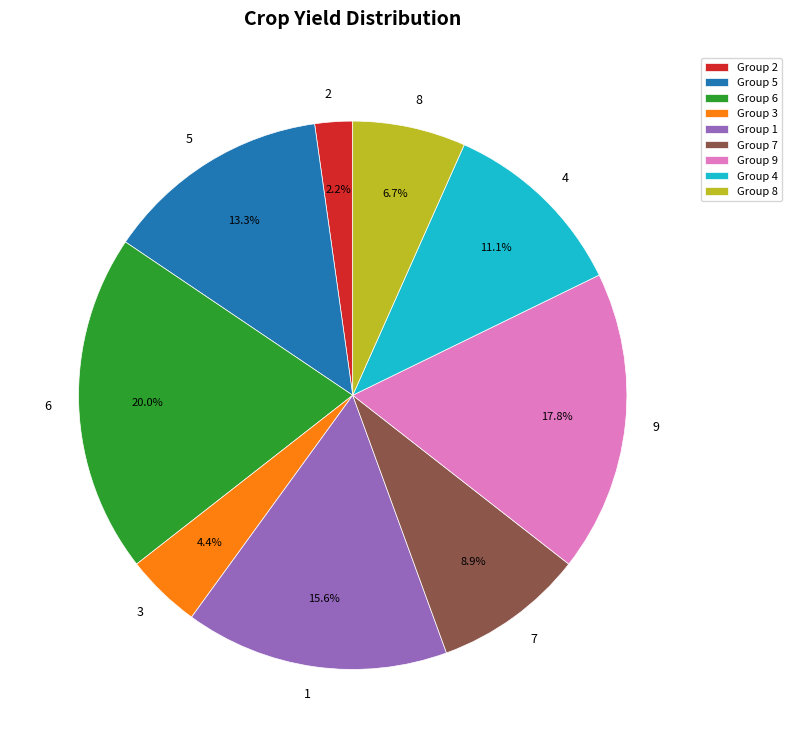

What percentage is NOT represented by Group 2?

97.8%